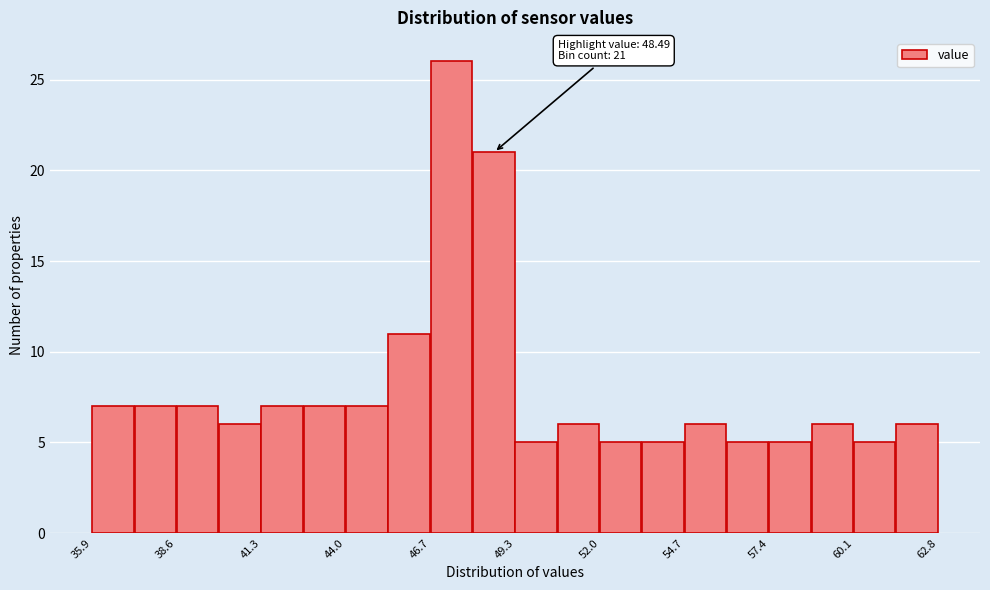

Read against the x-axis, roughly where is the centre of the tallest bar?

47.5